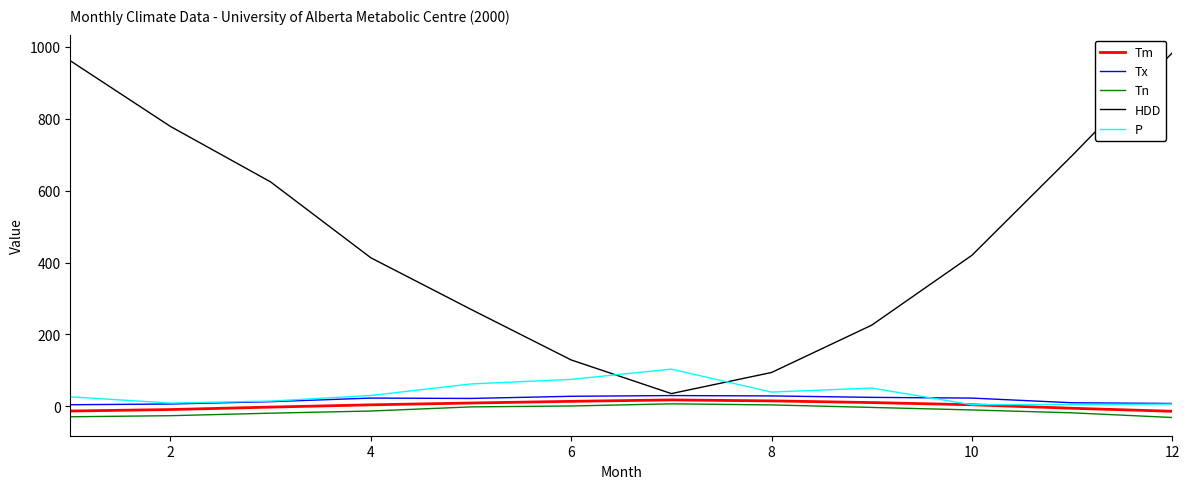

What is the highest value of the HDD series?

983.5